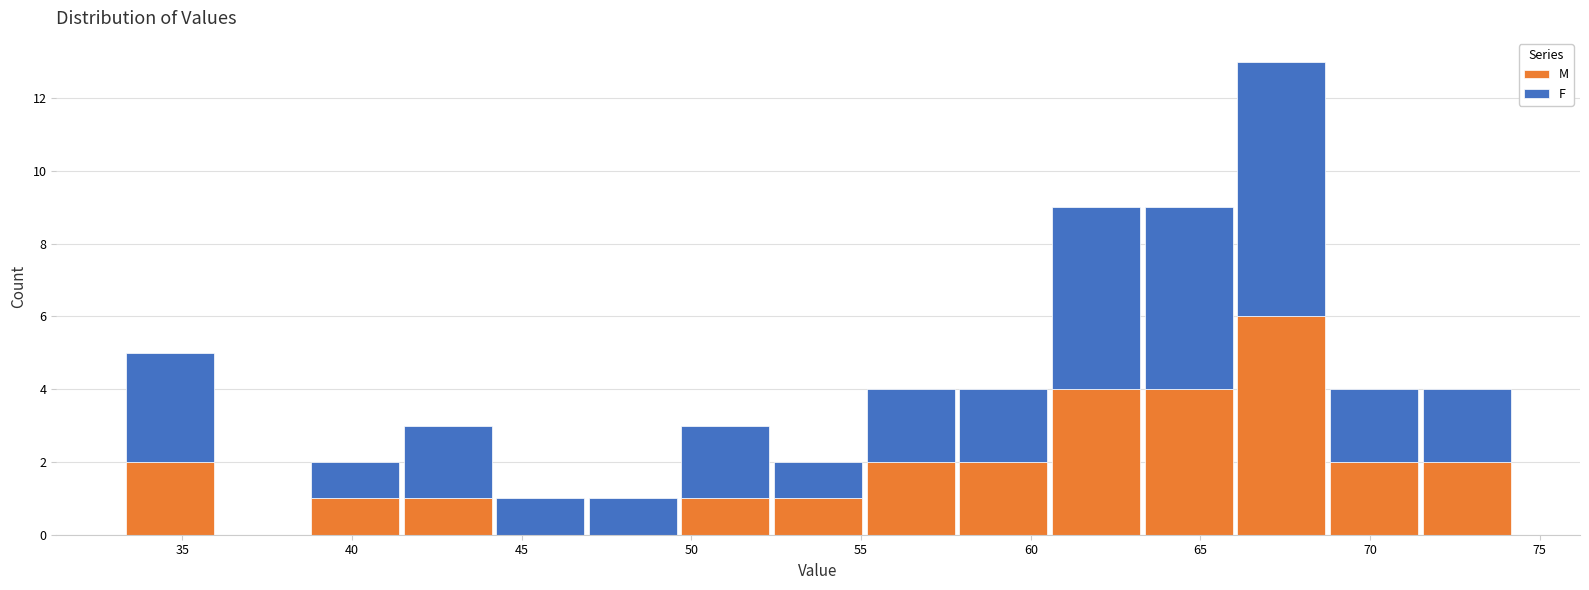

Reading left to right, list every stacked bar in this chart as the range it spans on the x-axis followed by its total height. Neither the bar edges nor the heights are printed on the chart, so give them approximately, as read against the axes.

33.5 to 36.0: 5
36.0 to 38.5: 0
38.5 to 41.5: 2
41.5 to 44.0: 3
44.0 to 47.0: 1
47.0 to 49.5: 1
49.5 to 52.5: 3
52.5 to 55.0: 2
55.0 to 58.0: 4
58.0 to 60.5: 4
60.5 to 63.5: 9
63.5 to 66.0: 9
66.0 to 69.0: 13
69.0 to 71.5: 4
71.5 to 74.0: 4